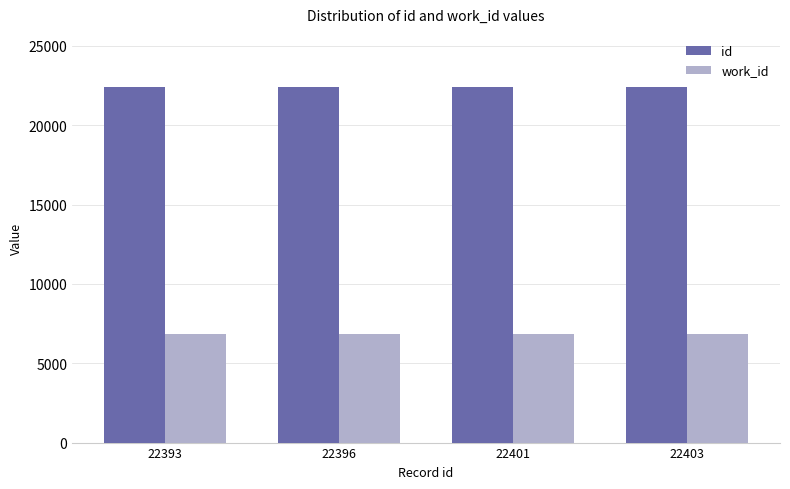

Which series has the largest total across all categories?

id